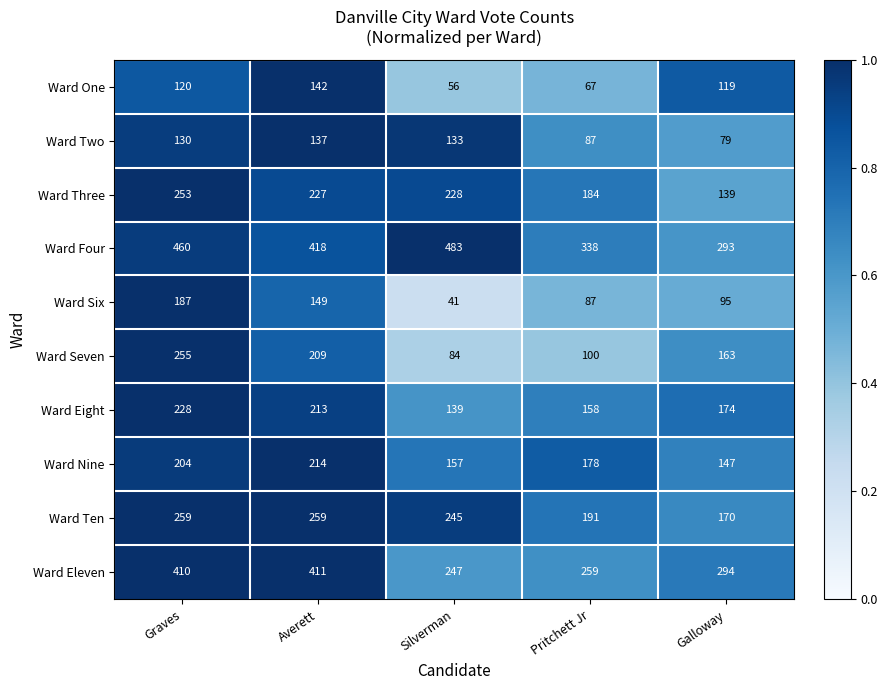

The value of Ward Nine at Pritchett Jr is 178. True or false?

True